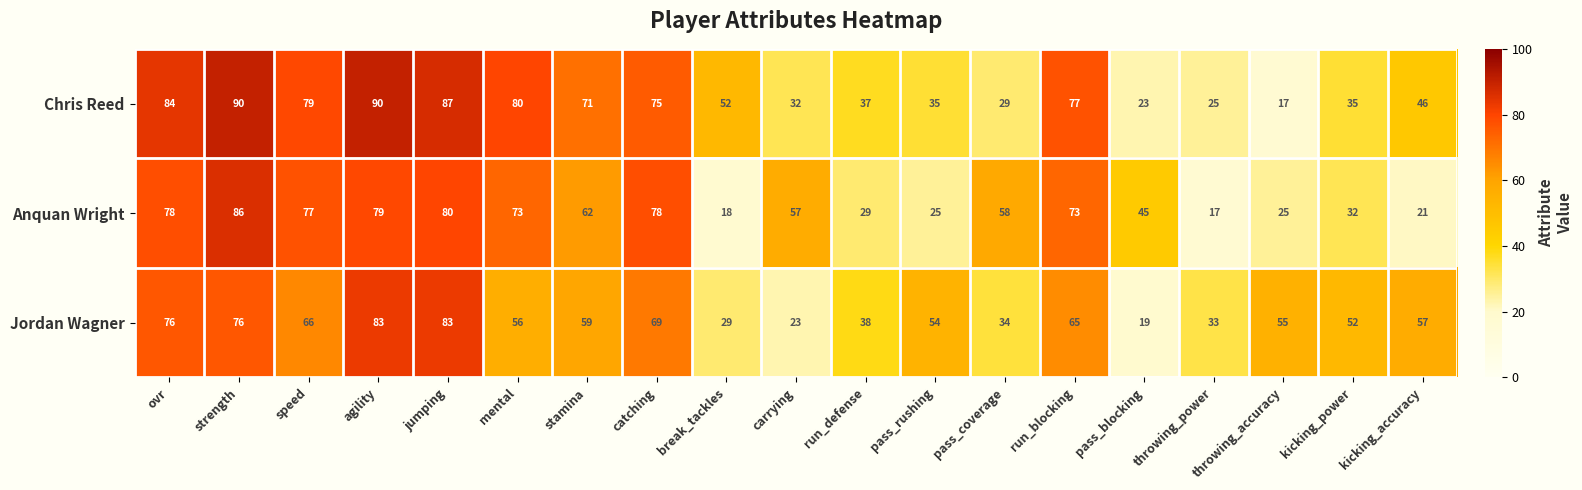

Which series has the widest spread of values?

Chris Reed